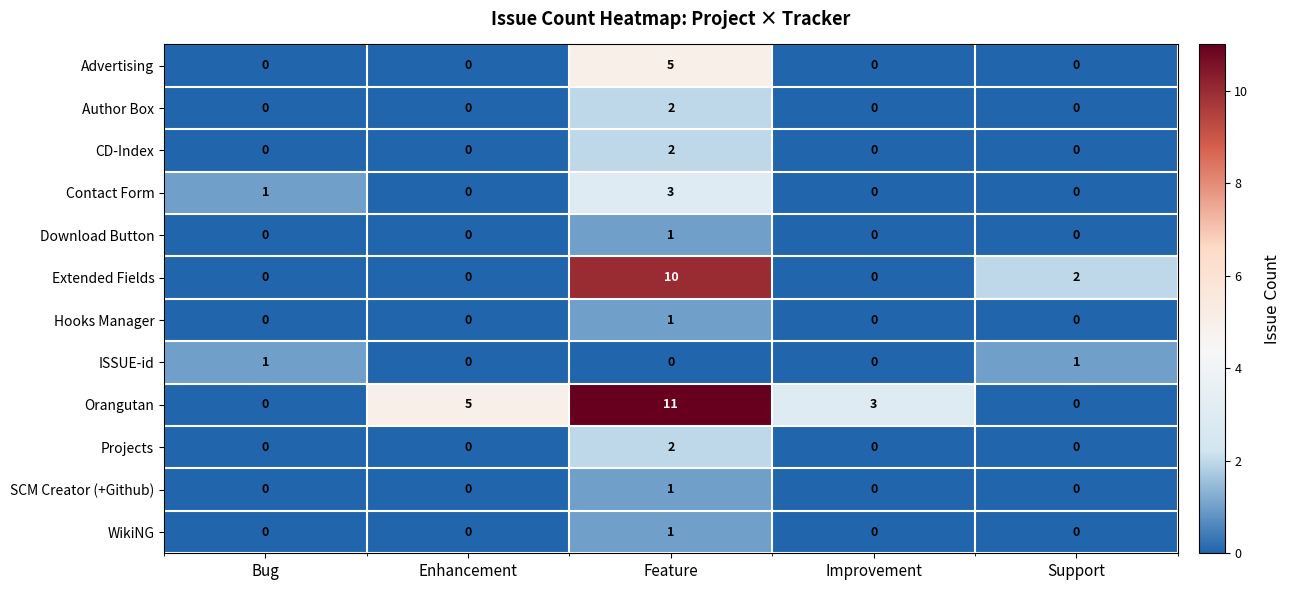

What is the difference between the maximum and minimum values in the Orangutan series?

11